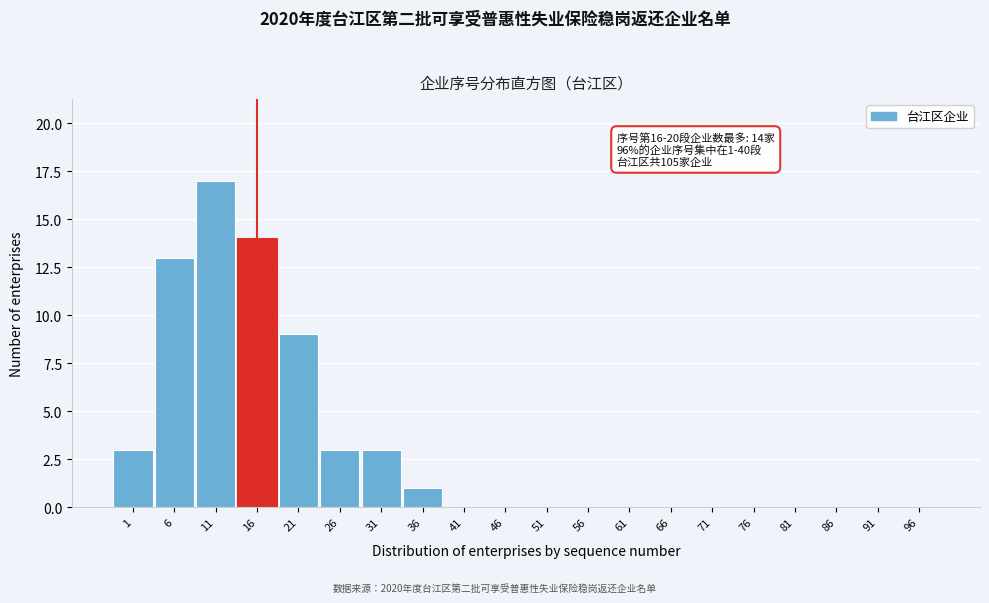

Reading left to right, extract all data points from this chart.

1=3	6=13	11=17	16=14	21=9	26=3	31=3	36=1	41=0	46=0	51=0	56=0	61=0	66=0	71=0	76=0	81=0	86=0	91=0	96=0